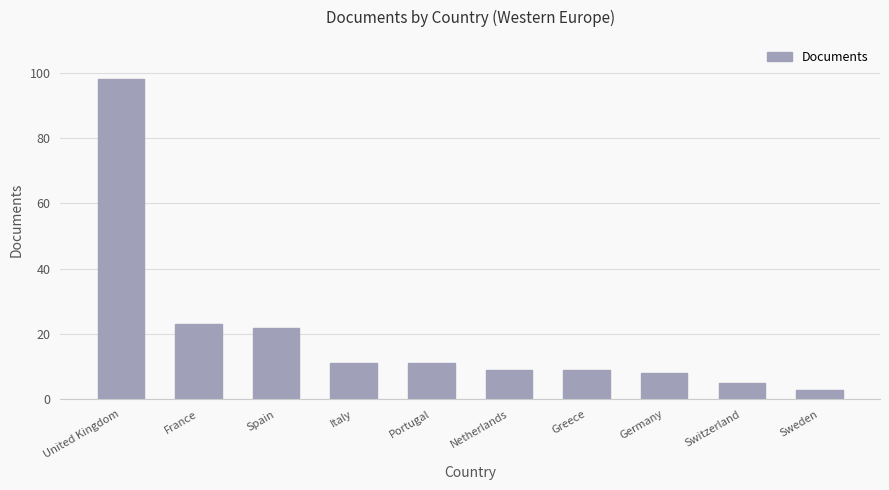

What is the minimum value shown in the chart?

3